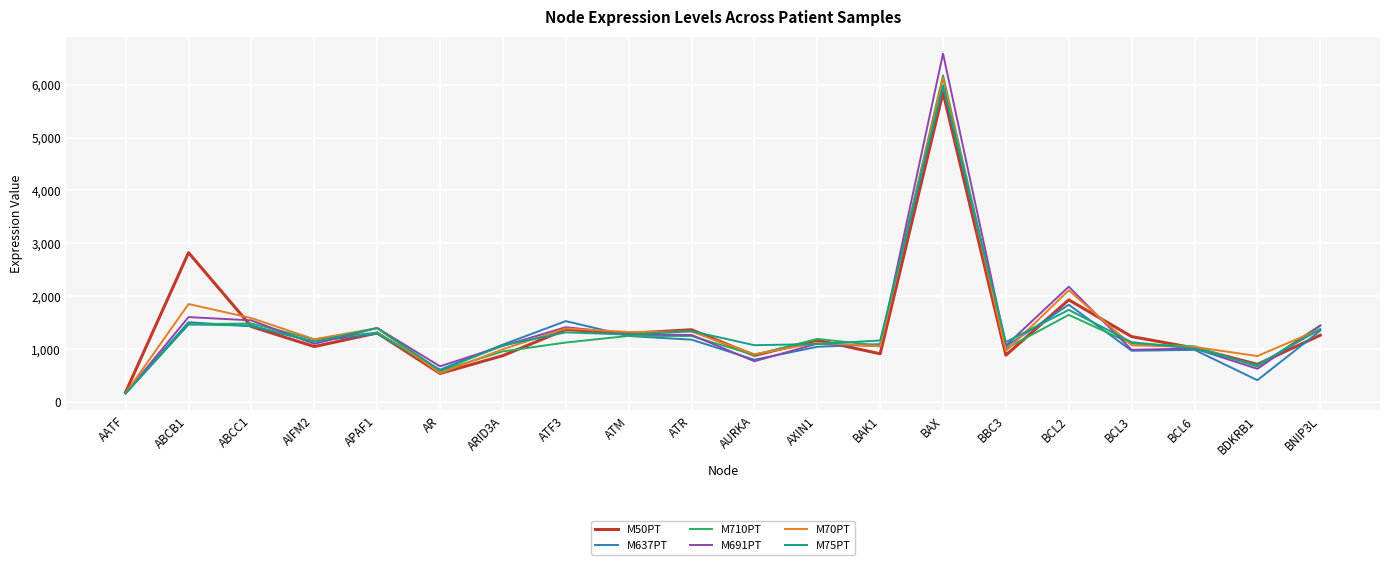

How many lines are shown in the chart?

6